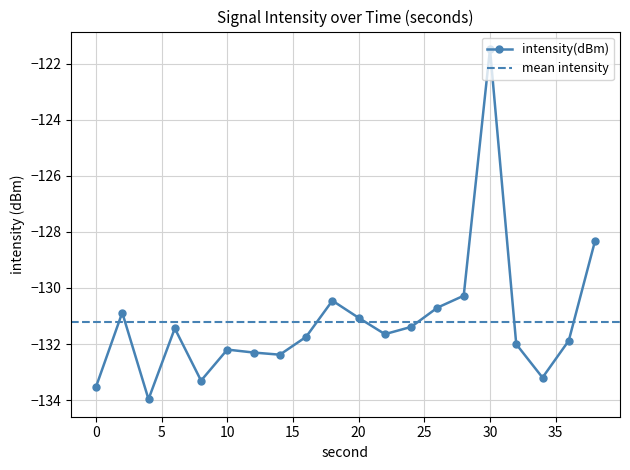

Reading left to right, list all the values displayed in this chart.

0=-133.5	2=-130.9	4=-134.0	6=-131.4	8=-133.3	10=-132.2	12=-132.3	14=-132.4	16=-131.7	18=-130.5	20=-131.1	22=-131.6	24=-131.4	26=-130.7	28=-130.3	30=-121.5	32=-132.0	34=-133.2	36=-131.9	38=-128.3